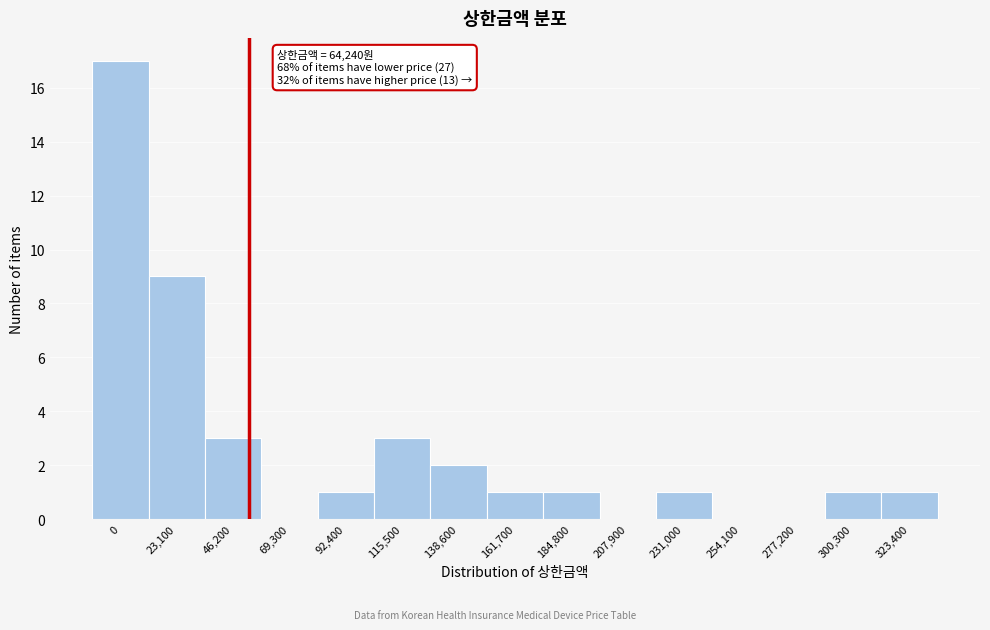

Reading right to left, what are all the values shown in this chart?

323,400=1	300,300=1	277,200=0	254,100=0	231,000=1	207,900=0	184,800=1	161,700=1	138,600=2	115,500=3	92,400=1	69,300=0	46,200=3	23,100=9	0=17